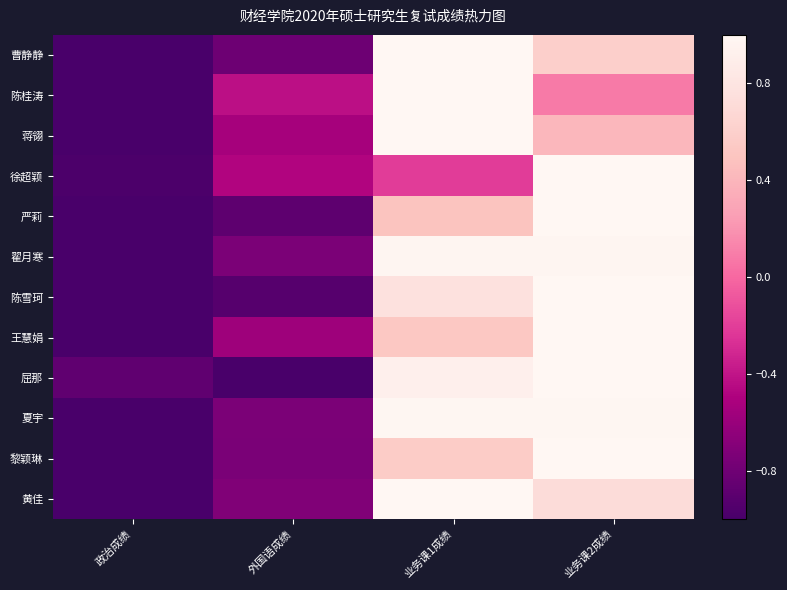

Which series has the largest total across all categories?

翟月寒